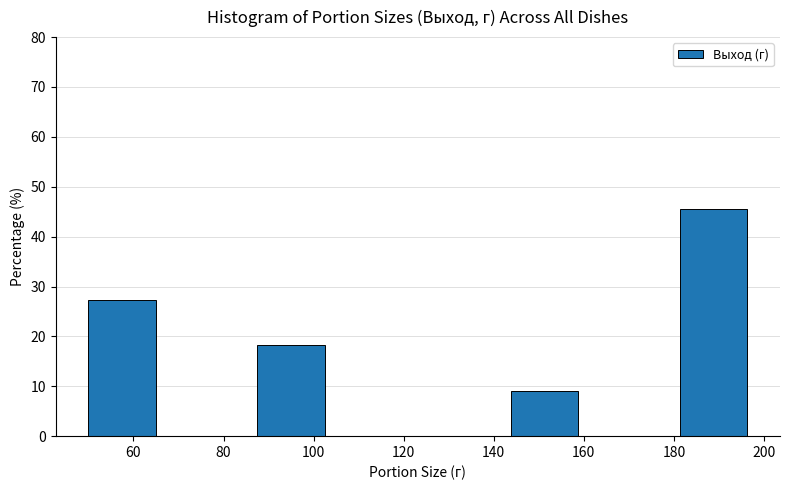

Over which range of the x-axis is the bar tallest?

182 to 200